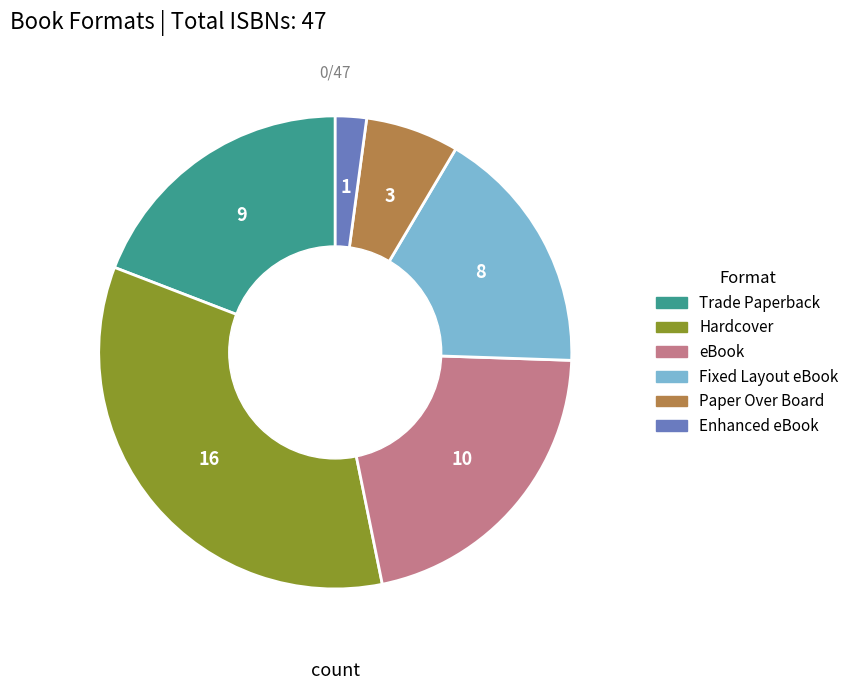

Rank the categories by value from highest to lowest.

Hardcover, eBook, Trade Paperback, Fixed Layout eBook, Paper Over Board, Enhanced eBook